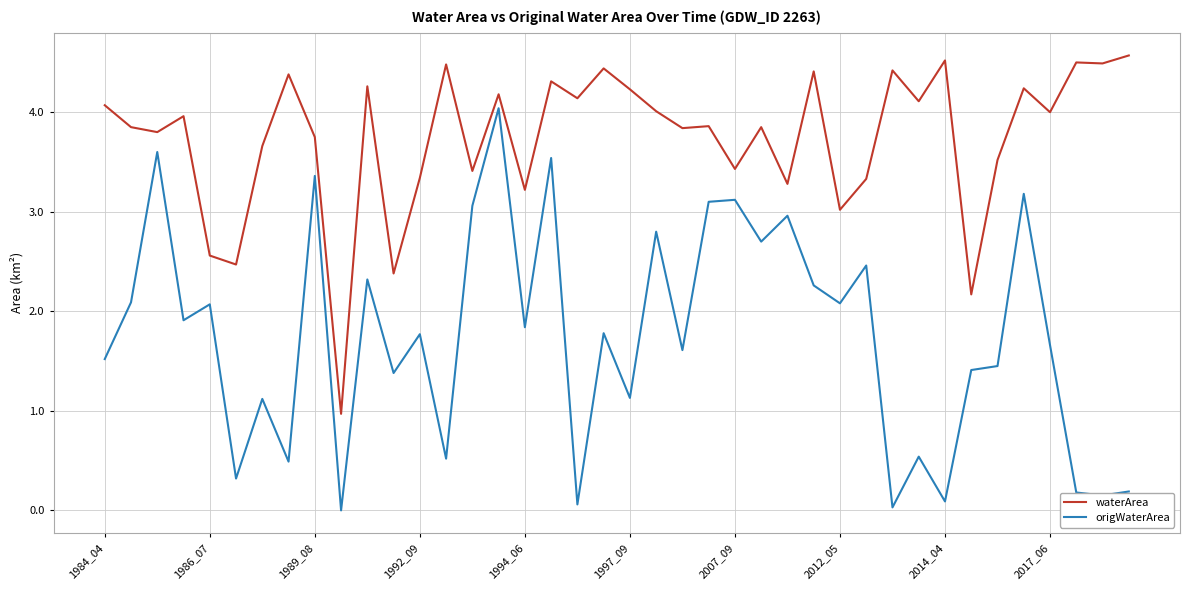

True or false: origWaterArea and waterArea intersect in this chart.

False